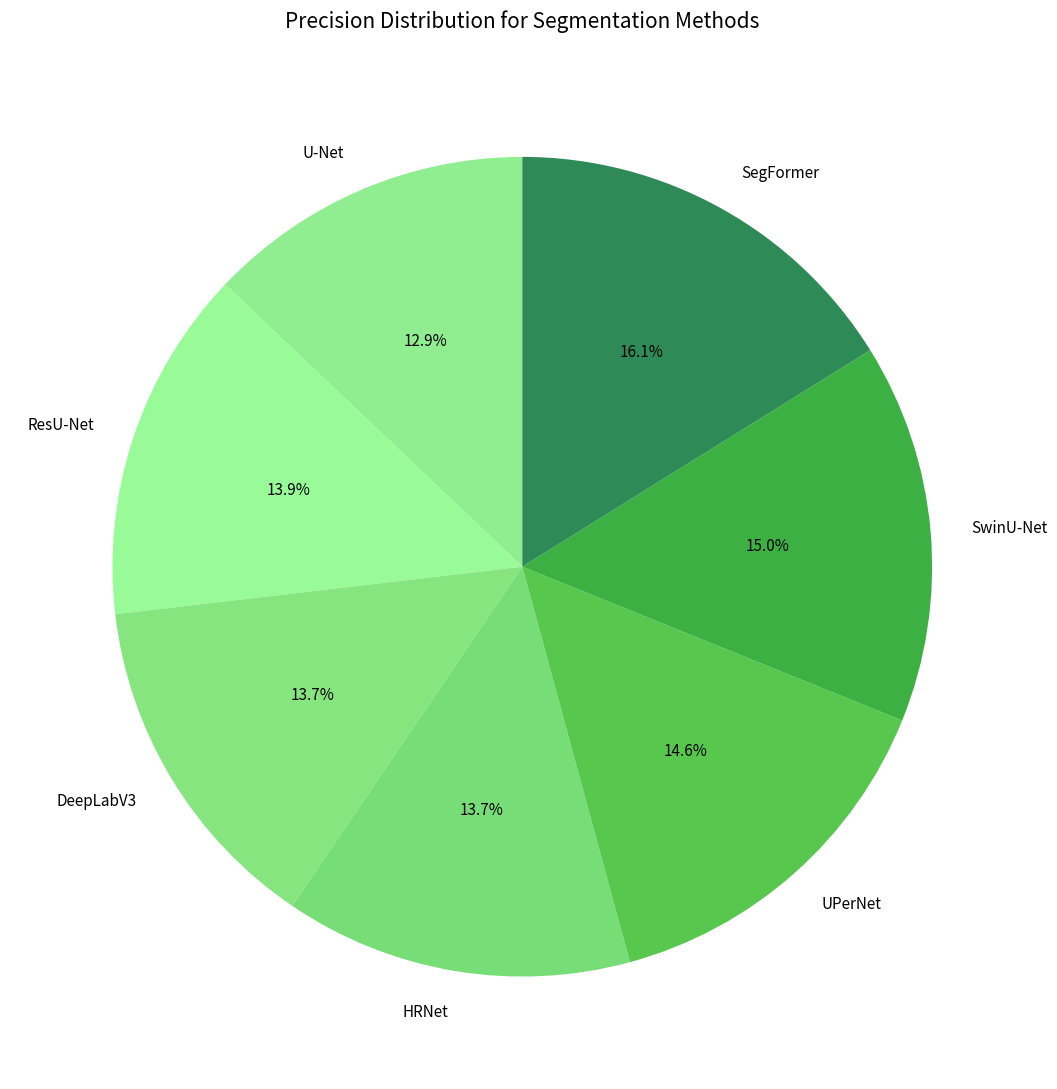

Is it true that SwinU-Net is 23% of the pie?

False